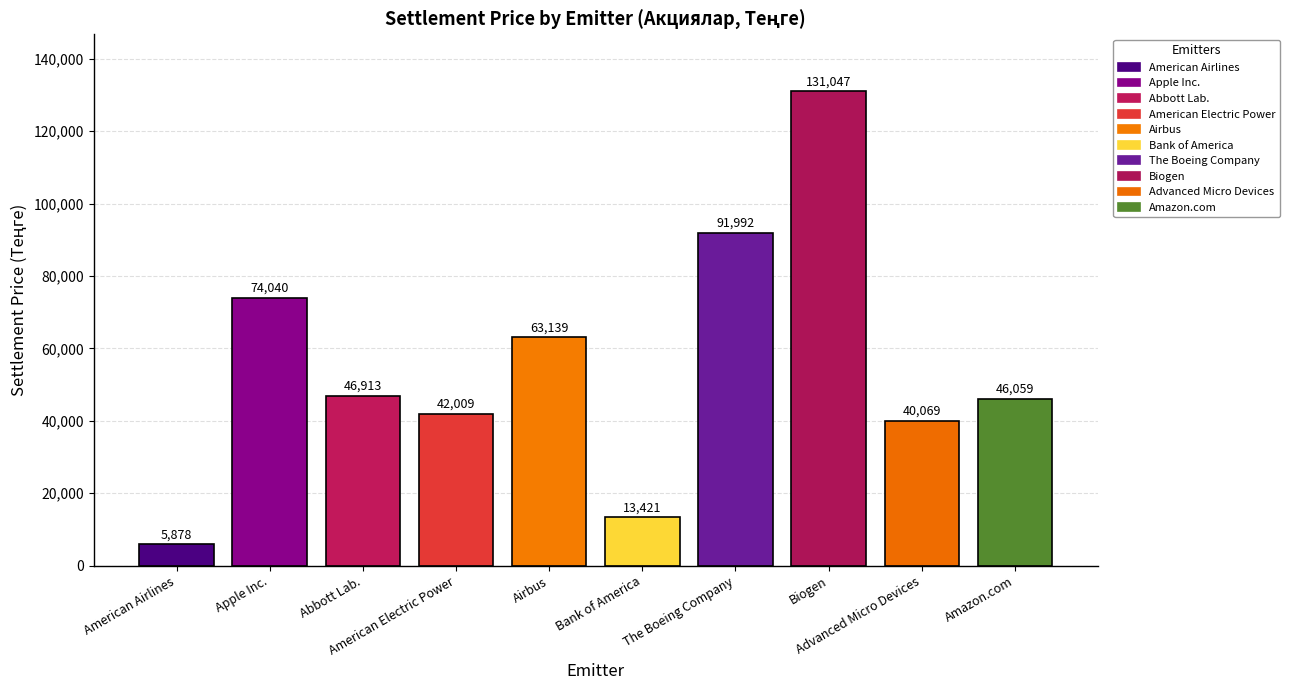

Reading left to right, transcribe all the data shown in this chart.

5877.6	74039.8	46913.0	42008.6	63138.8	13420.7	91991.8	131047.0	40068.9	46058.8